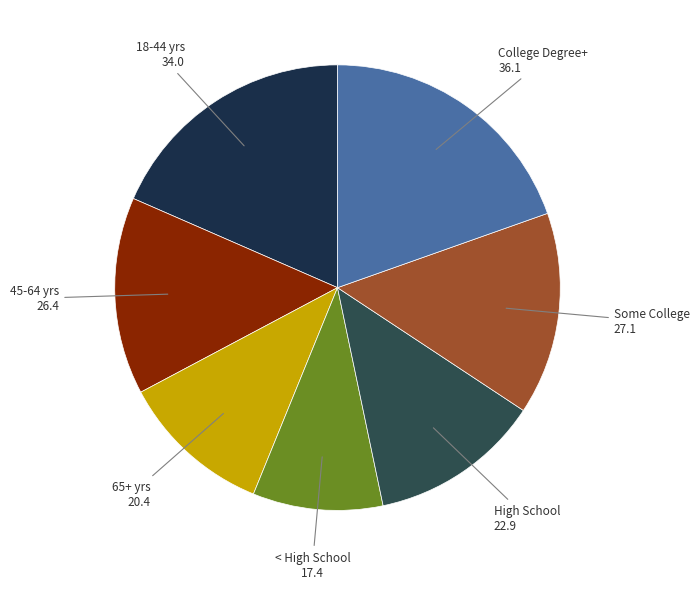

How many segments does this pie chart have?

7